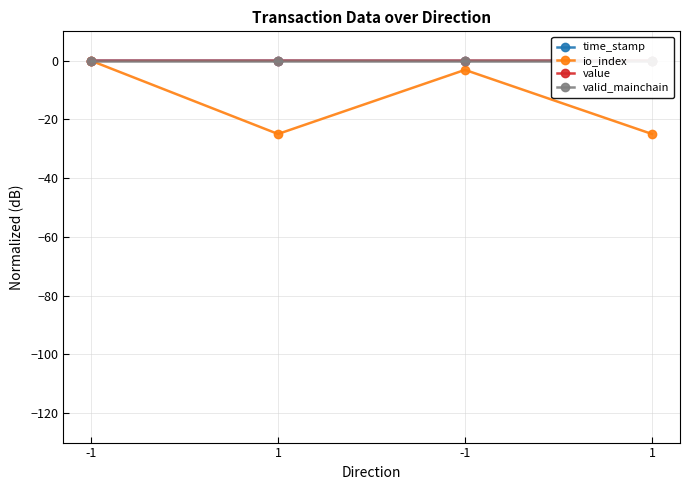

What are all the series names shown in the legend?

time_stamp, io_index, value, valid_mainchain